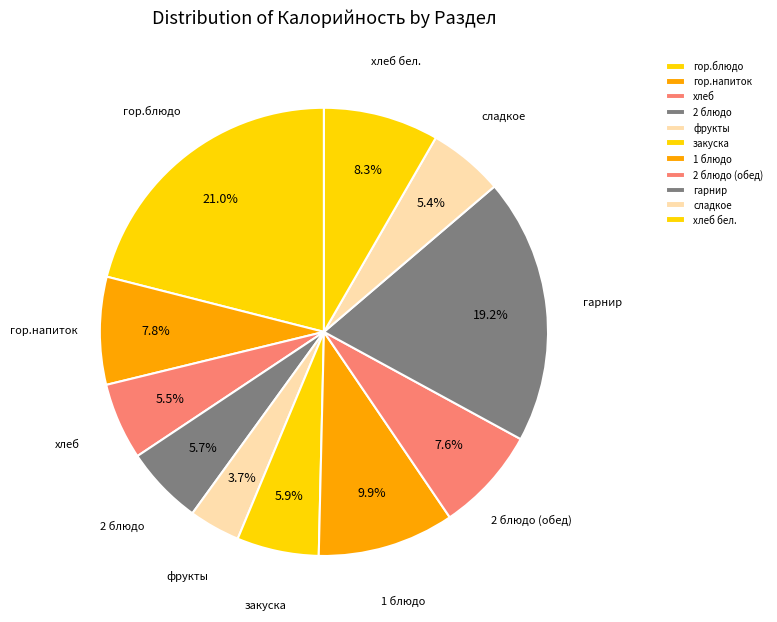

What is the largest slice in the pie chart?

гор.блюдо